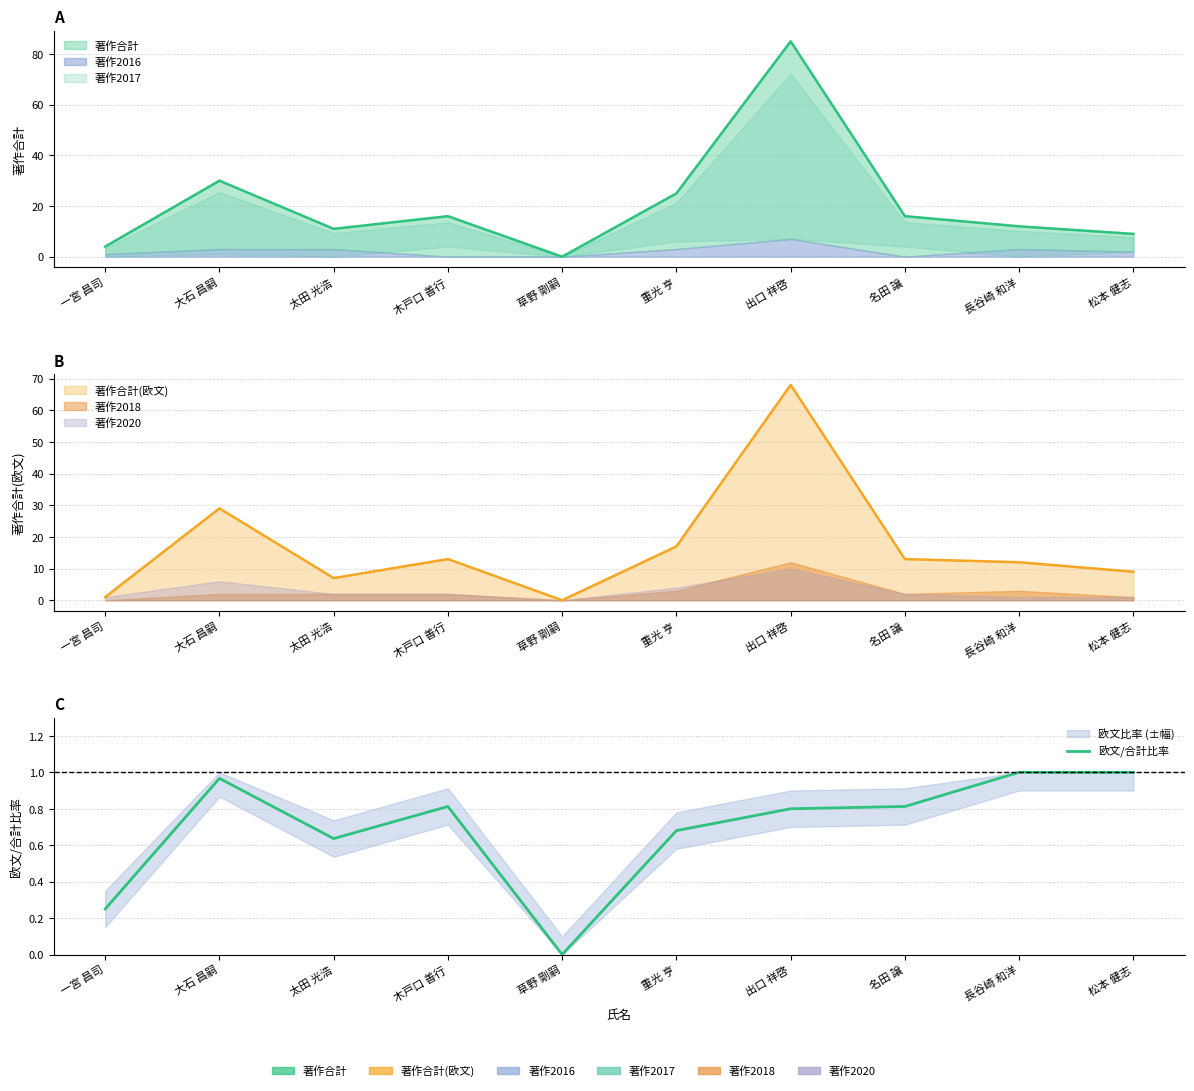

True or false: the data has more than 0 interior local peaks.

True